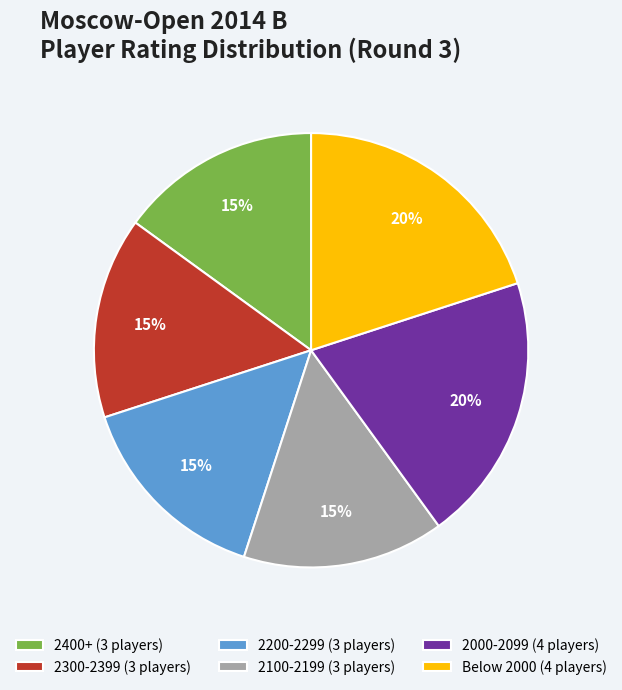

Which has a higher value, 2100-2199 (3 players) or Below 2000 (4 players)?

Below 2000 (4 players)